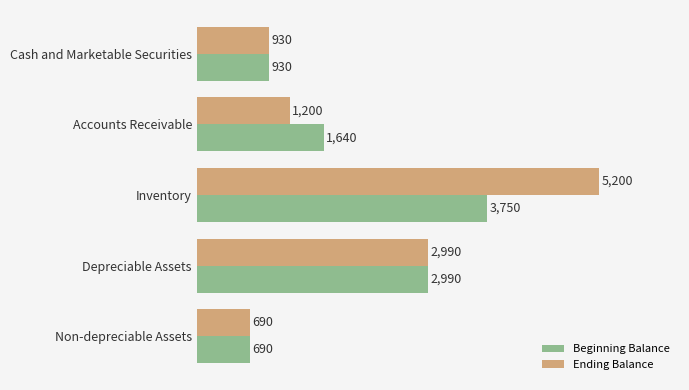

What value does the Beginning Balance series have at Inventory, to the nearest 10?

3750